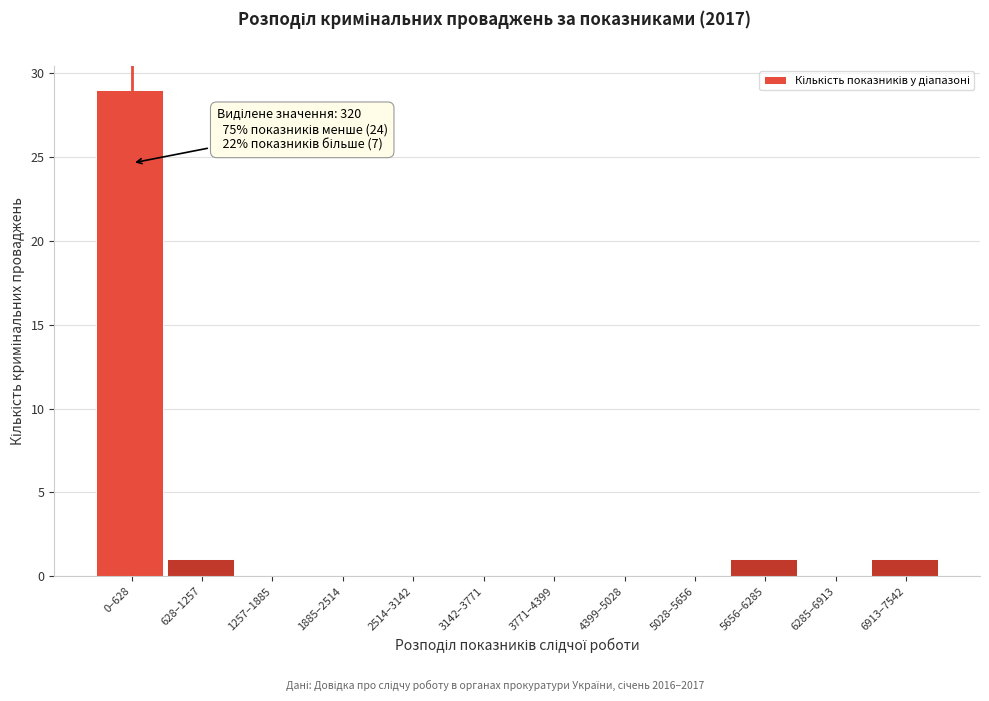

Reading left to right, what are all the values shown in this chart?

0–628=29	628–1257=1	1257–1885=0	1885–2514=0	2514–3142=0	3142–3771=0	3771–4399=0	4399–5028=0	5028–5656=0	5656–6285=1	6285–6913=0	6913–7542=1